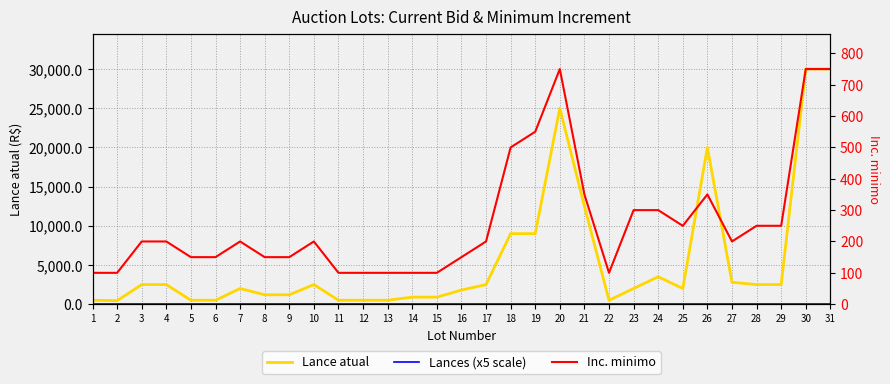

Which series has the largest total across all categories?

Lance atual